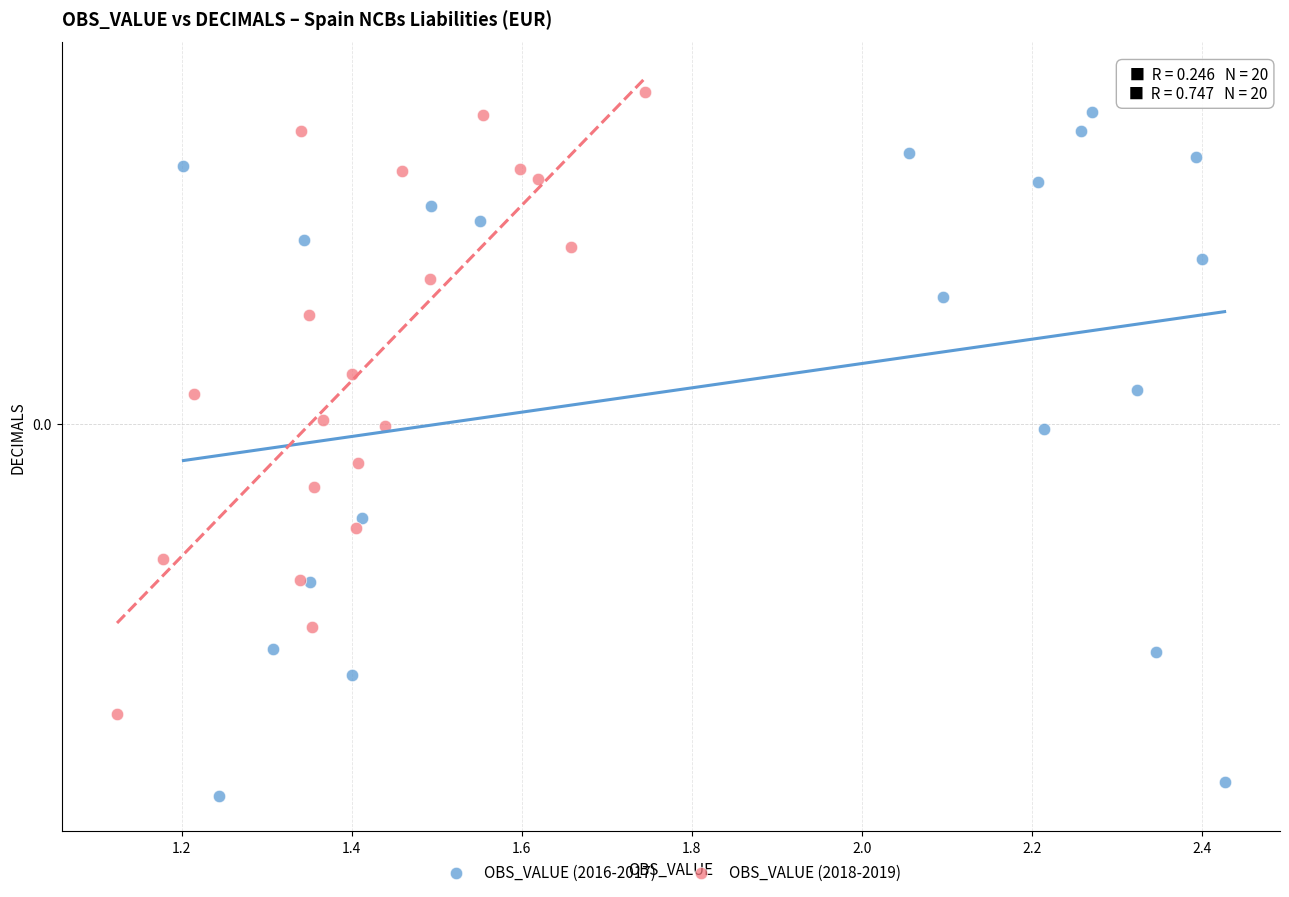

Which series contains the lowest Y value?

OBS_VALUE (2016-2017)